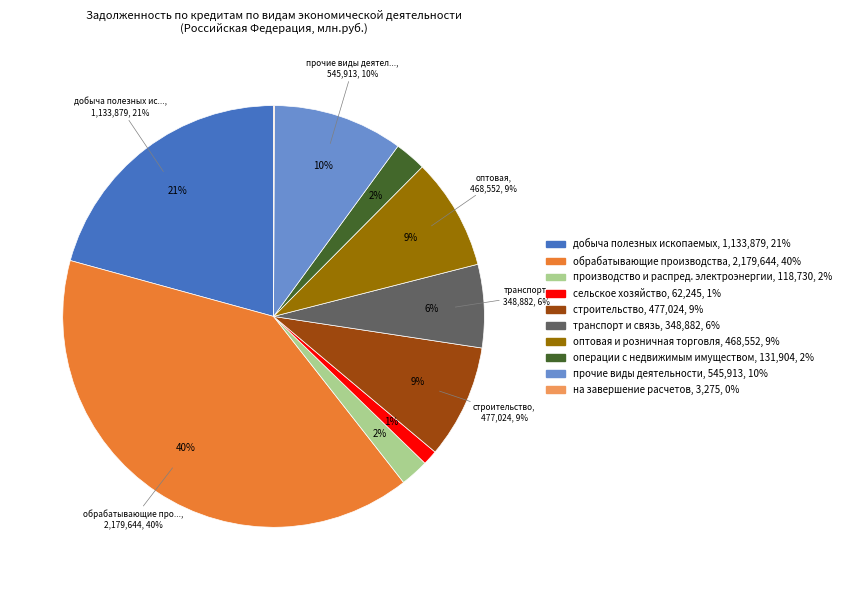

What is the total percentage of на завершение расчетов and обрабатывающие производства?

39.9%